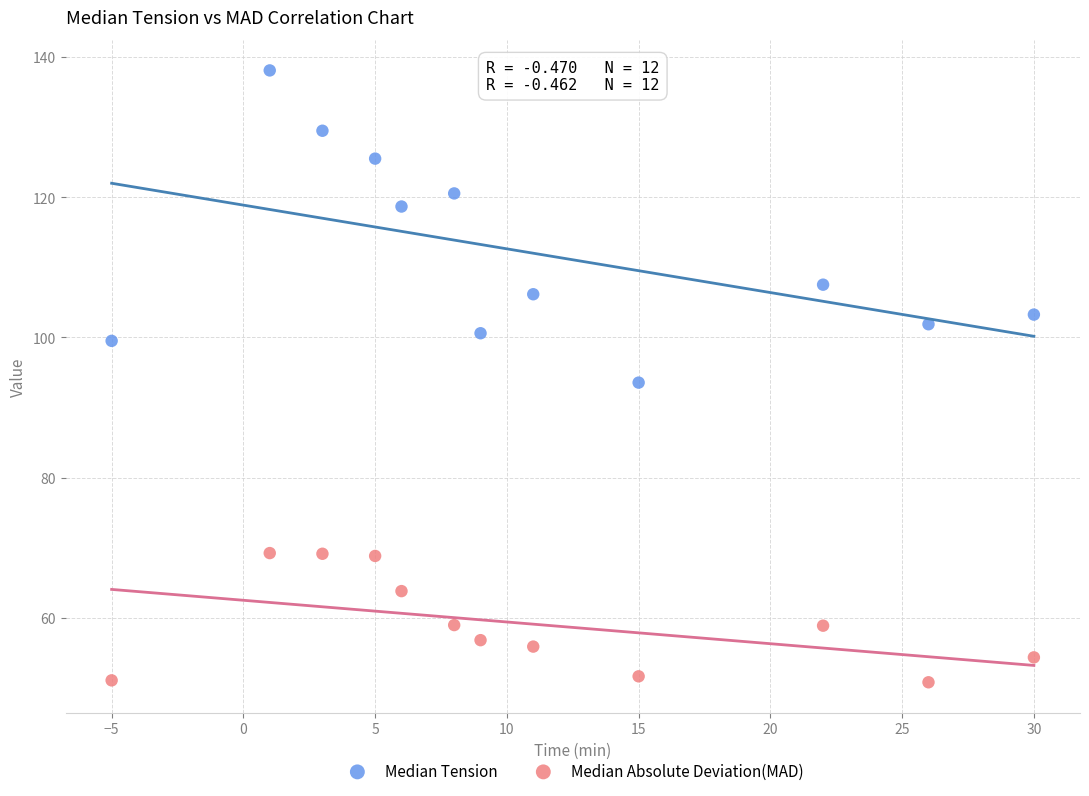

Which series reaches the maximum Y coordinate?

Median Tension